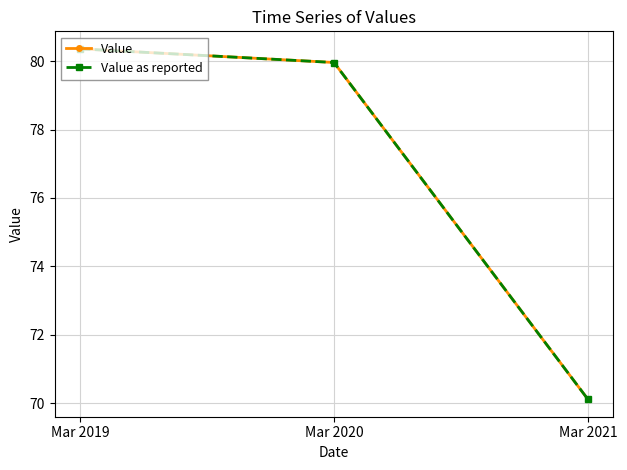

Rank the categories by Value as reported value from lowest to highest.

Mar 2021, Mar 2020, Mar 2019